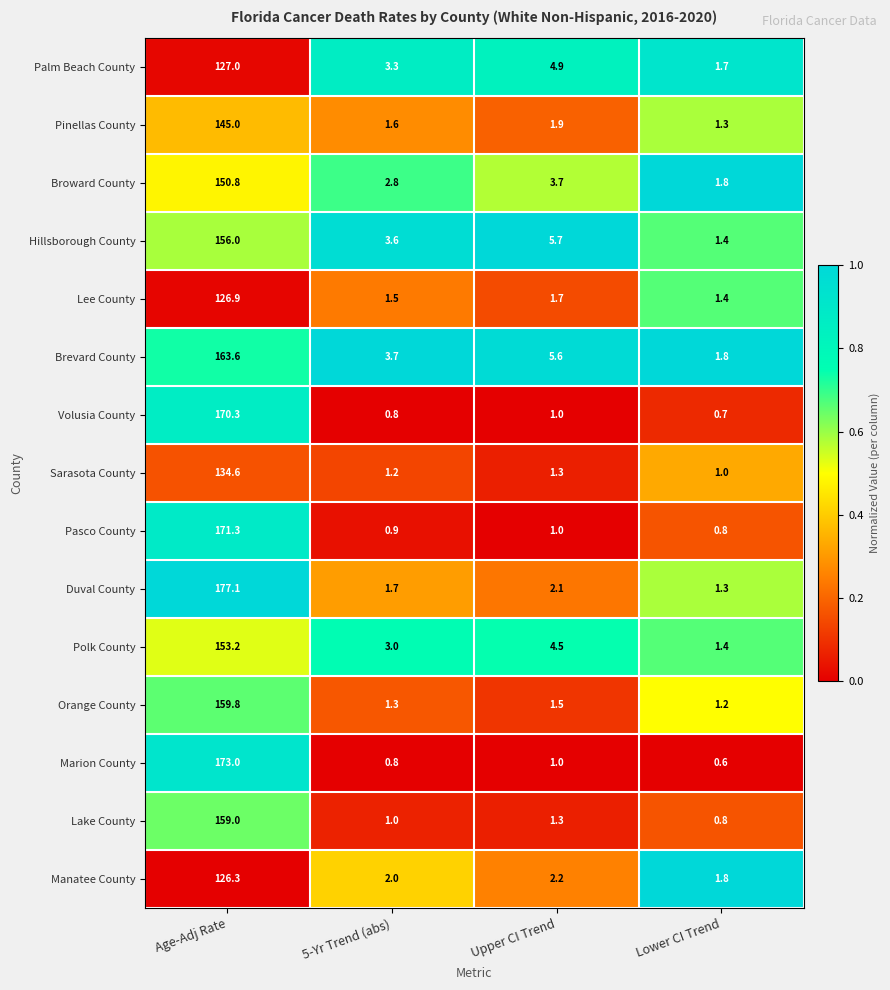

What is the difference between the second highest and second lowest values in the Broward County series?

0.9